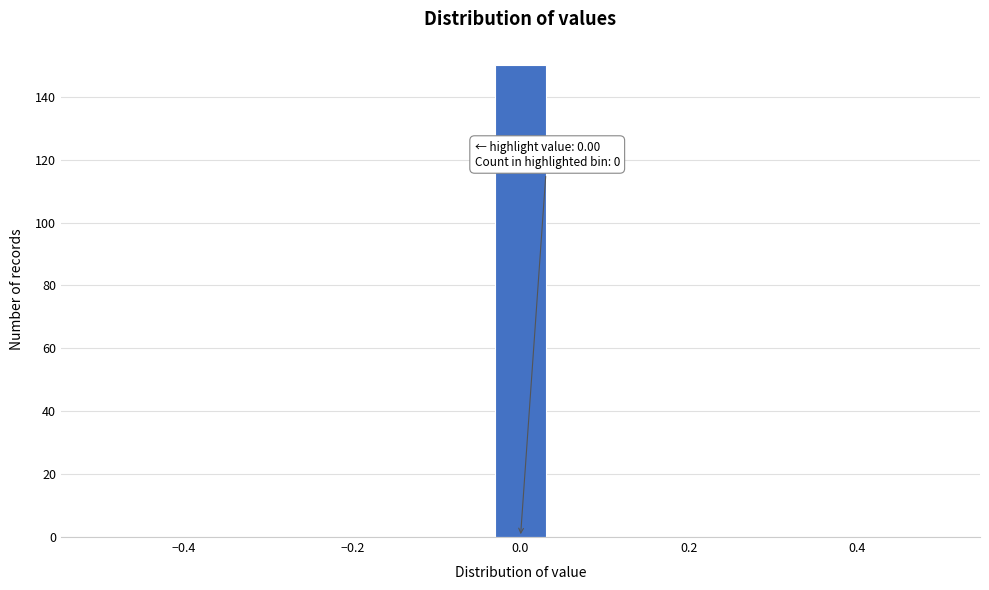

Around what value on the x-axis is the tallest bar? Give the approximate position of its centre, as read against the axis.

0.00